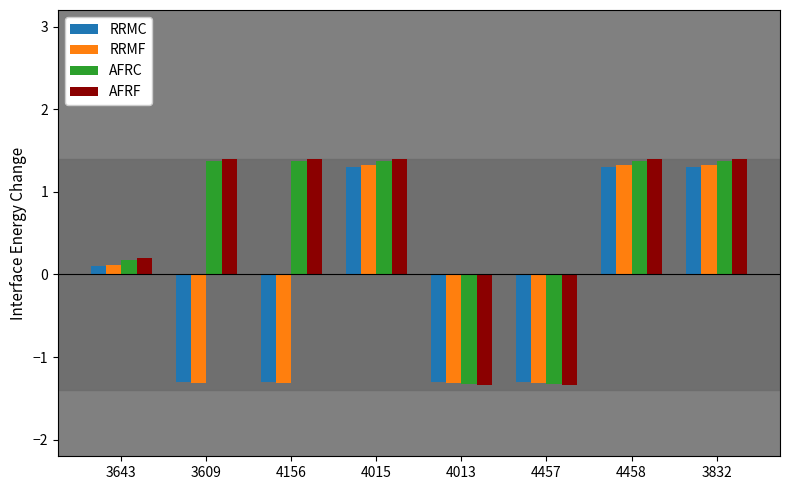

True or false: RRMC has a value of -1.3 at 4013.

True